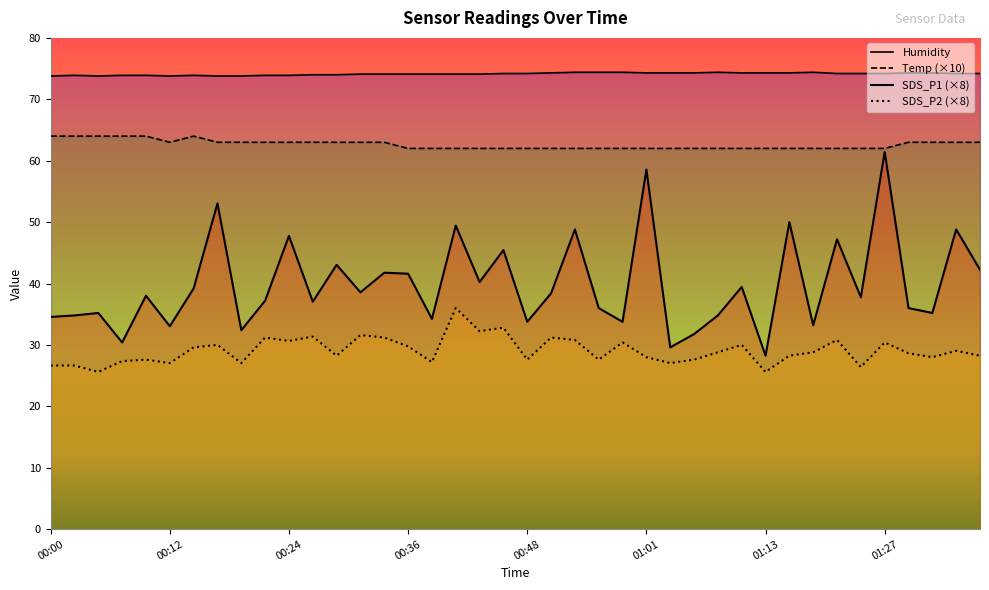

How many values in the SDS_P1 series exceed 38?

19